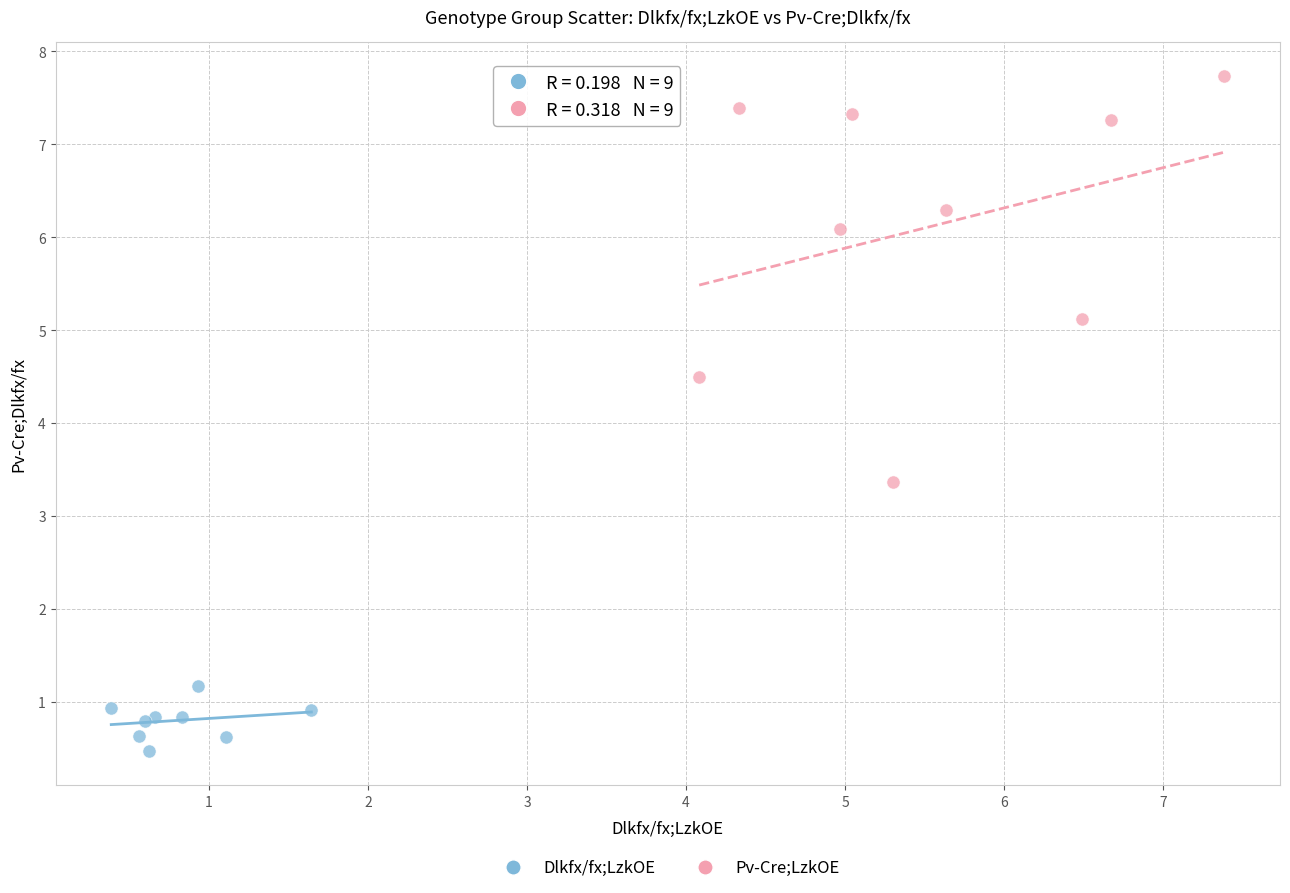

Which series has the widest spread of Y values?

Pv-Cre;LzkOE